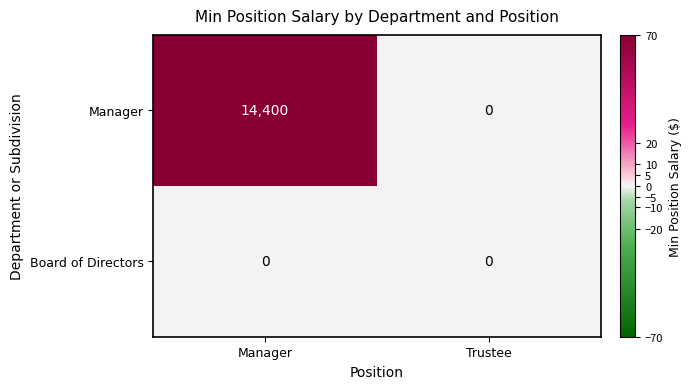

Is it true that Manager equals 14400 at Manager?

True